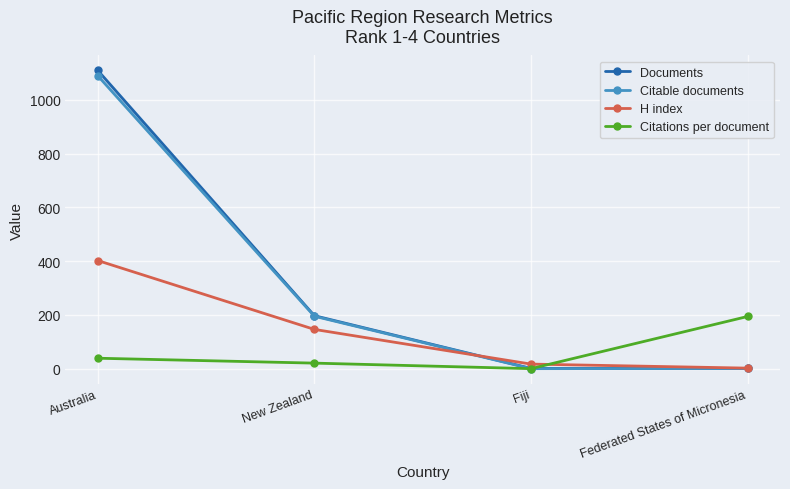

At which label does H index reach its peak?

Australia